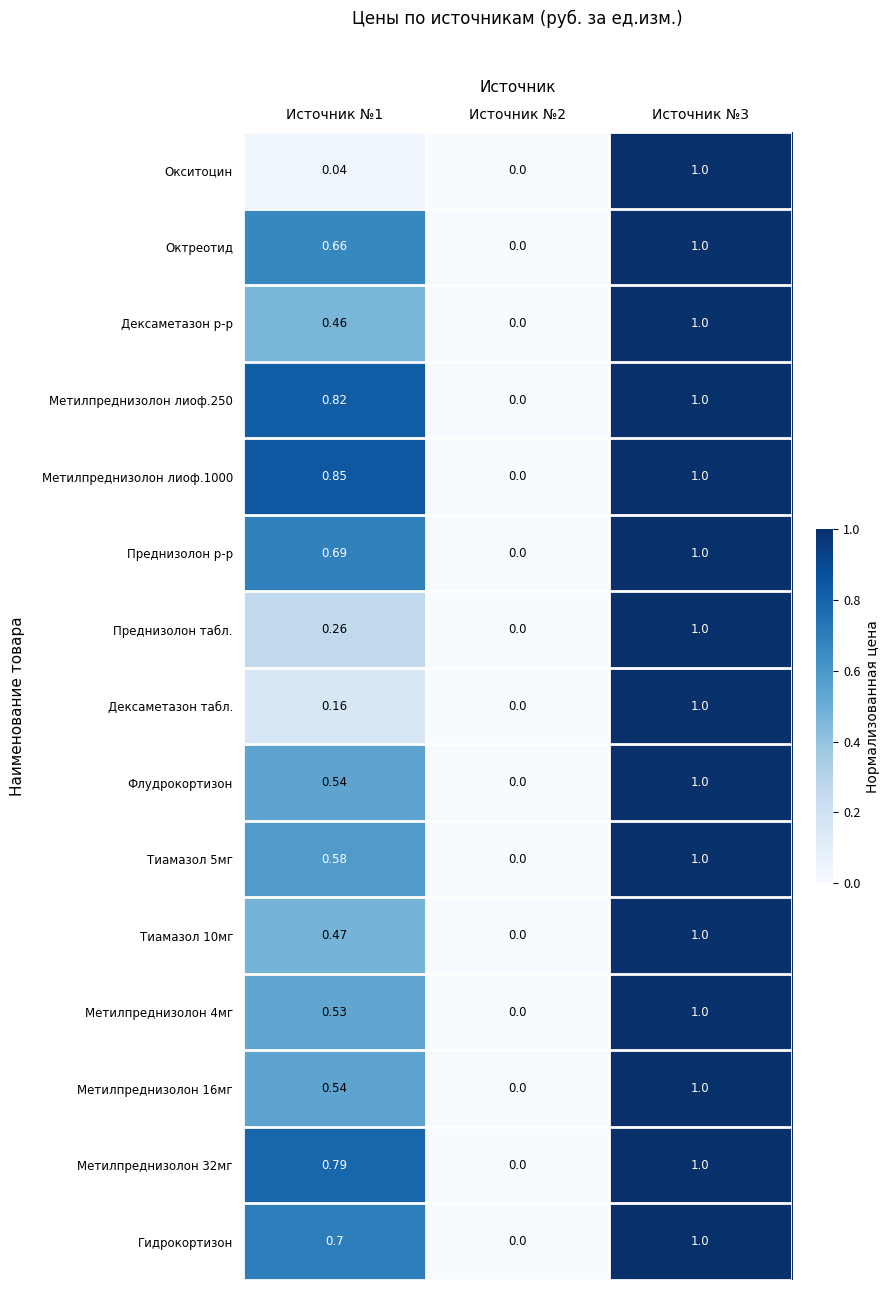

Is the value of Окситоцин at Источник №1 greater than the value of Метилпреднизолон 32мг at Источник №1?

No